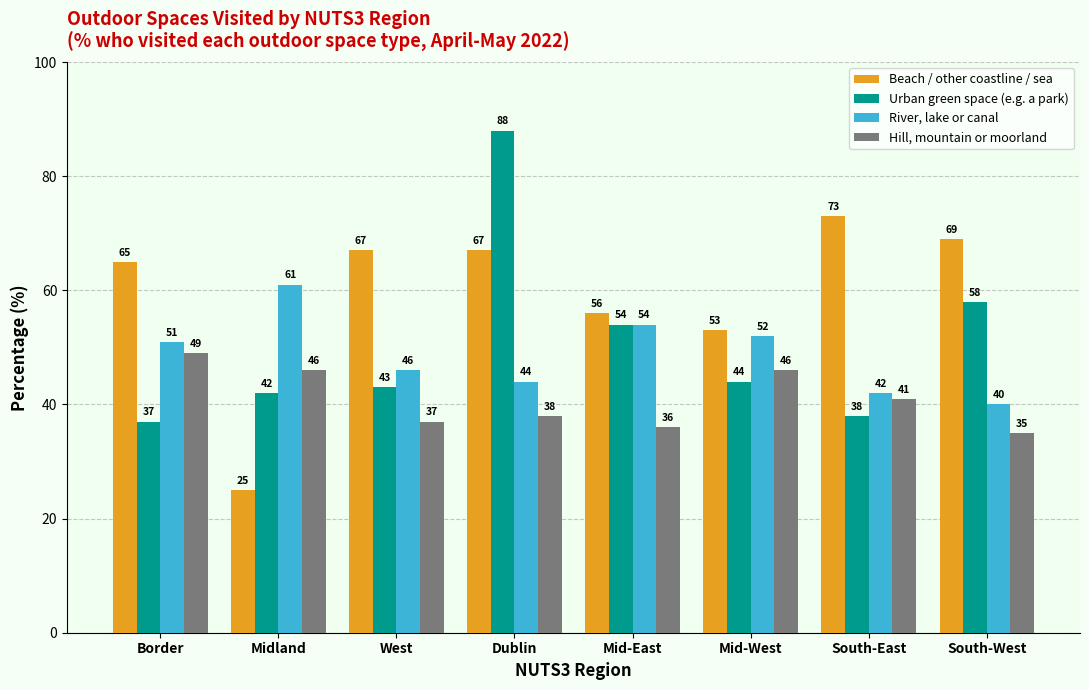

Where is Hill, mountain or moorland nearest to the value 42?

South-East